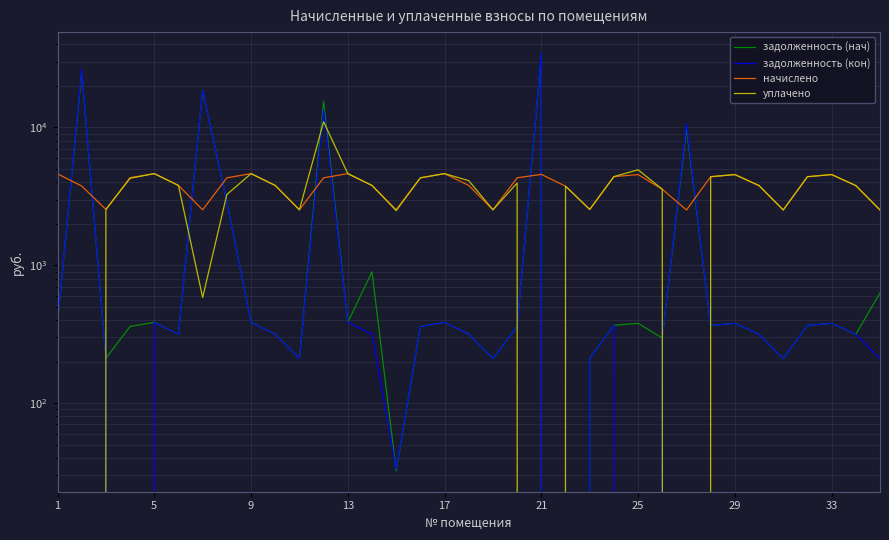

Reading left to right, what are all the values shown in this chart?

задолженность (нач): 384.2	25452.4	211.8	359.9	385.4	316.2	18569.5	2883.7	385.4	316.2	210.6	15421.5	385.4	897.5	32.3	359.3	385.4	316.2	210.6	359.3	33553.5	0.0	211.8	366.6	379.4	296.8	9999.9	366.0	379.4	315.6	210.0	366.0	379.4	315.6	630.1
задолженность (кон): 384.2	26392.0	211.8	0.0	385.4	316.2	18617.4	2883.7	385.4	316.2	210.6	13499.5	385.4	316.2	33.2	359.3	385.4	316.2	210.6	359.3	34695.2	0.0	211.2	366.3	0.0	296.8	10630.0	366.0	379.4	315.6	210.0	366.0	379.4	315.6	210.0
начислено: 4610.8	3758.5	2542.1	4319.4	4625.4	3795.0	2527.6	4312.1	4625.4	3795.0	2527.6	4312.1	4625.4	3795.0	2527.6	4312.1	4625.4	3795.0	2527.6	4312.1	4567.1	3751.3	2542.1	4399.6	4552.6	3561.8	2520.2	4392.2	4552.6	3787.7	2520.2	4392.2	4552.6	3787.7	2520.2
уплачено: 4610.8	0.0	2542.1	4279.4	4625.4	3795.0	584.0	3263.3	4625.4	3795.0	2527.6	11000.0	4625.4	3795.0	2493.8	4312.1	4625.4	4111.2	2527.6	3952.7	0.0	3751.3	2542.7	4399.5	4931.9	3561.8	0.0	4392.2	4552.6	3787.7	2520.2	4392.2	4552.6	3787.7	2520.2